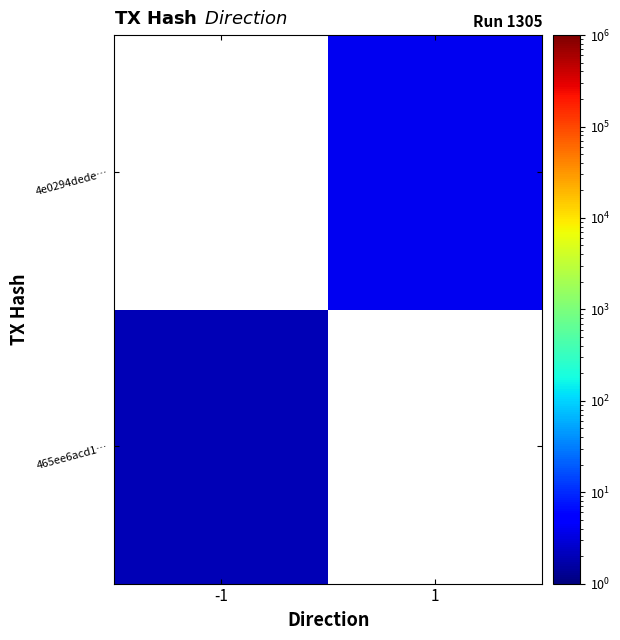

At how many categories does at least one series exceed 3?

1